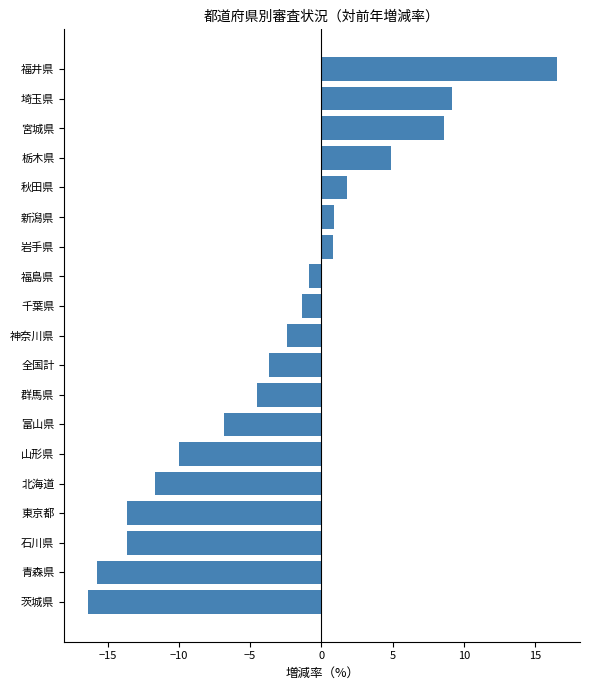

What is the change in value from 青森県 to 岩手県?

+16.6